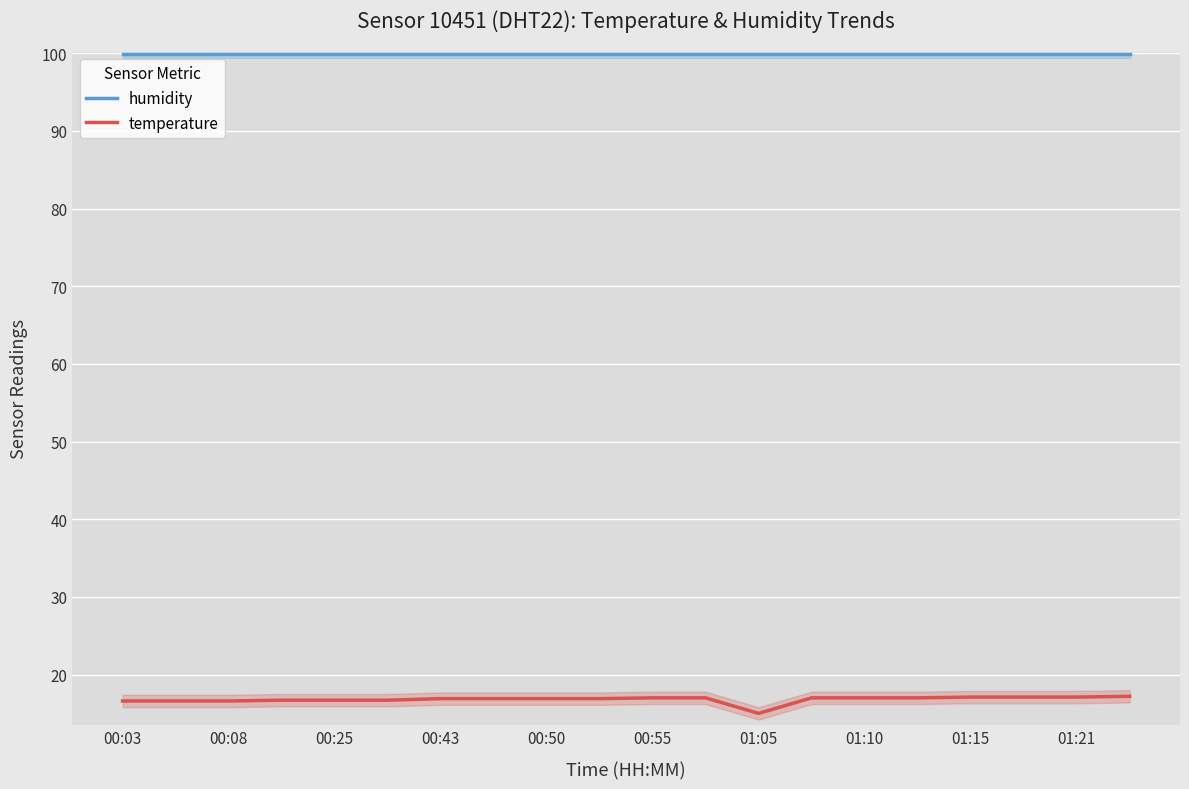

Is it true that humidity equals 99.9 at 00:43?

True